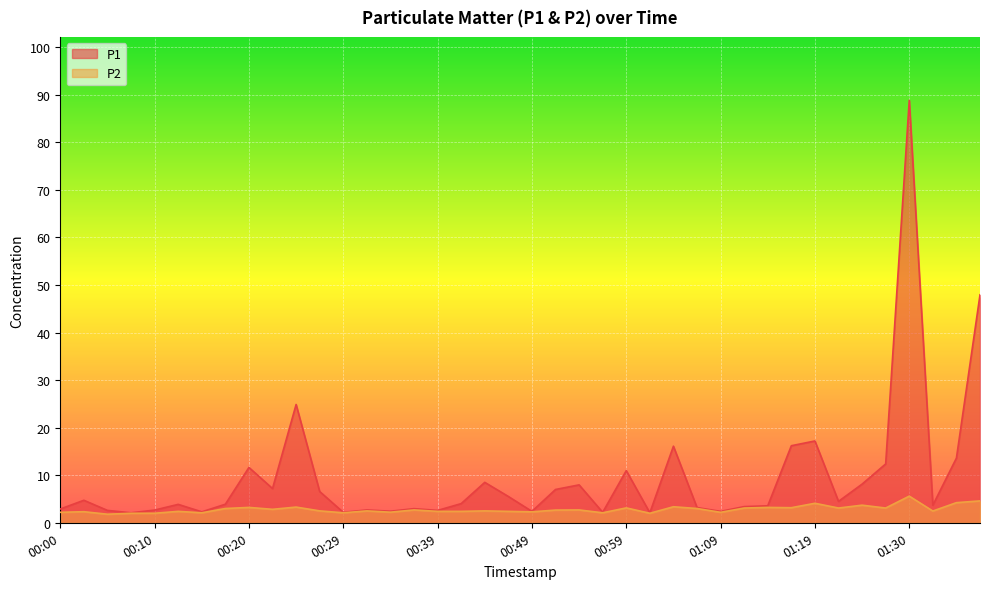

What is the difference between the highest and lowest values at 00:42?

1.6